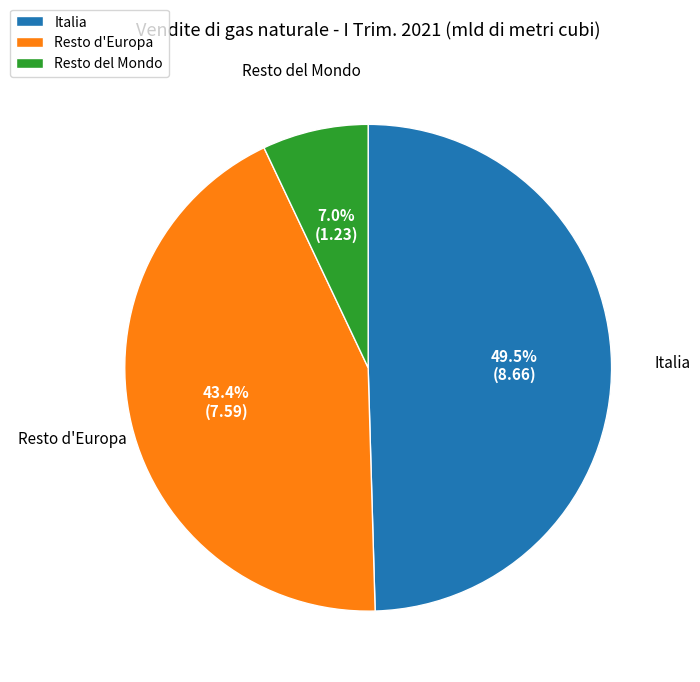

What percentage do Italia and Resto del Mondo together represent?

56.6%